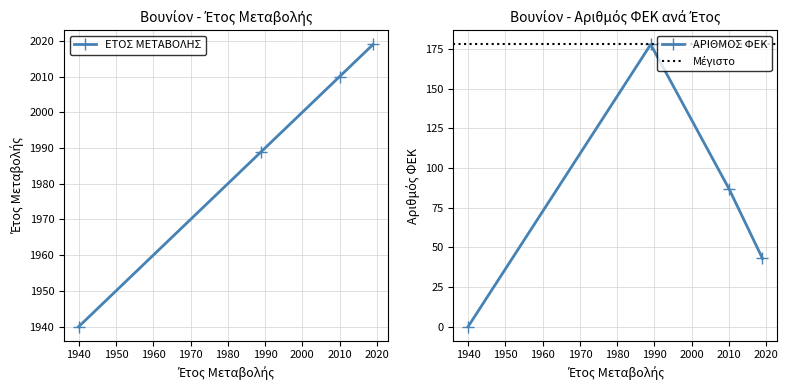

The ΕΤΟΣ ΜΕΤΑΒΟΛΗΣ series shows 3156 at 2010. True or false?

False